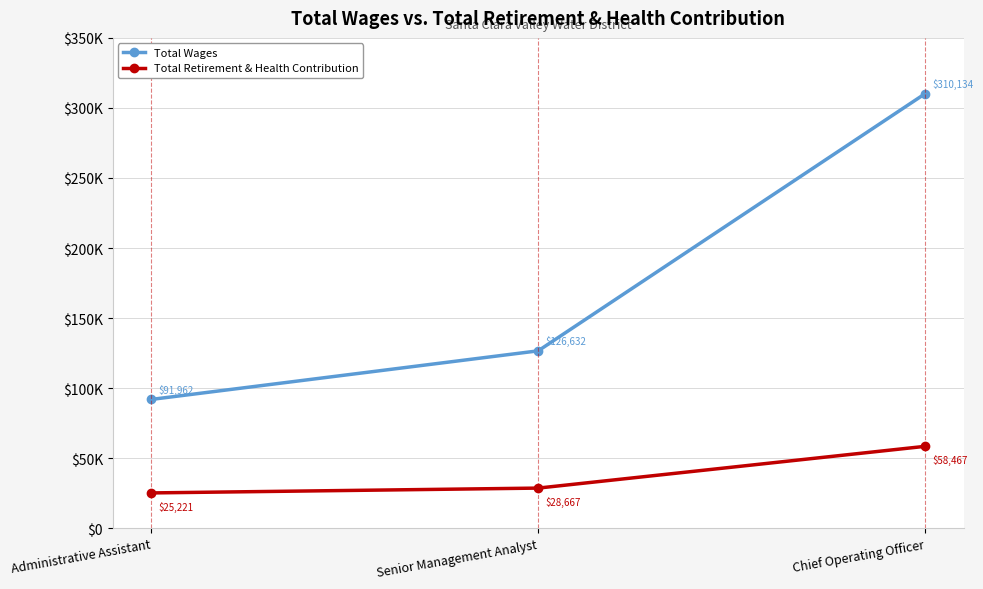

What are all the series names shown in the legend?

Total Wages, Total Retirement & Health Contribution